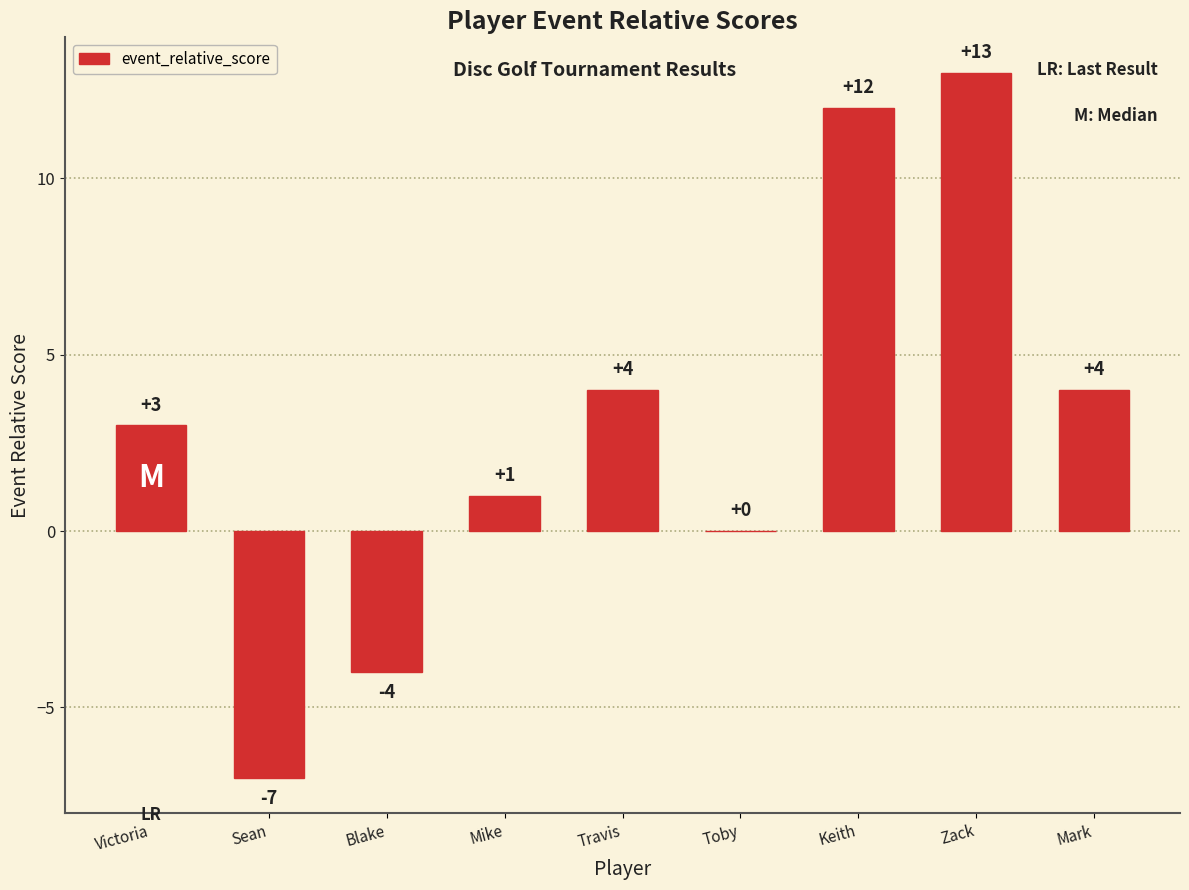

What is the change in value from Victoria to Zack?

+10